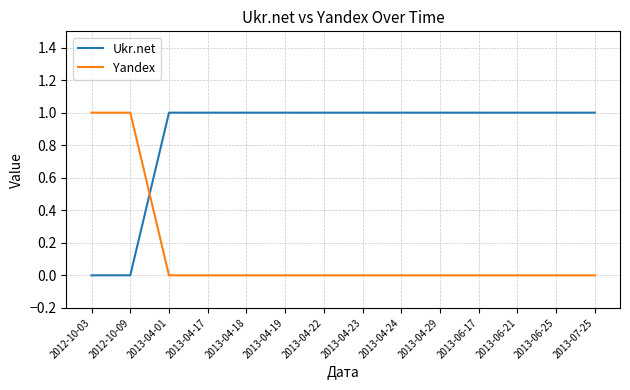

What position from the left is 2013-06-25?

13